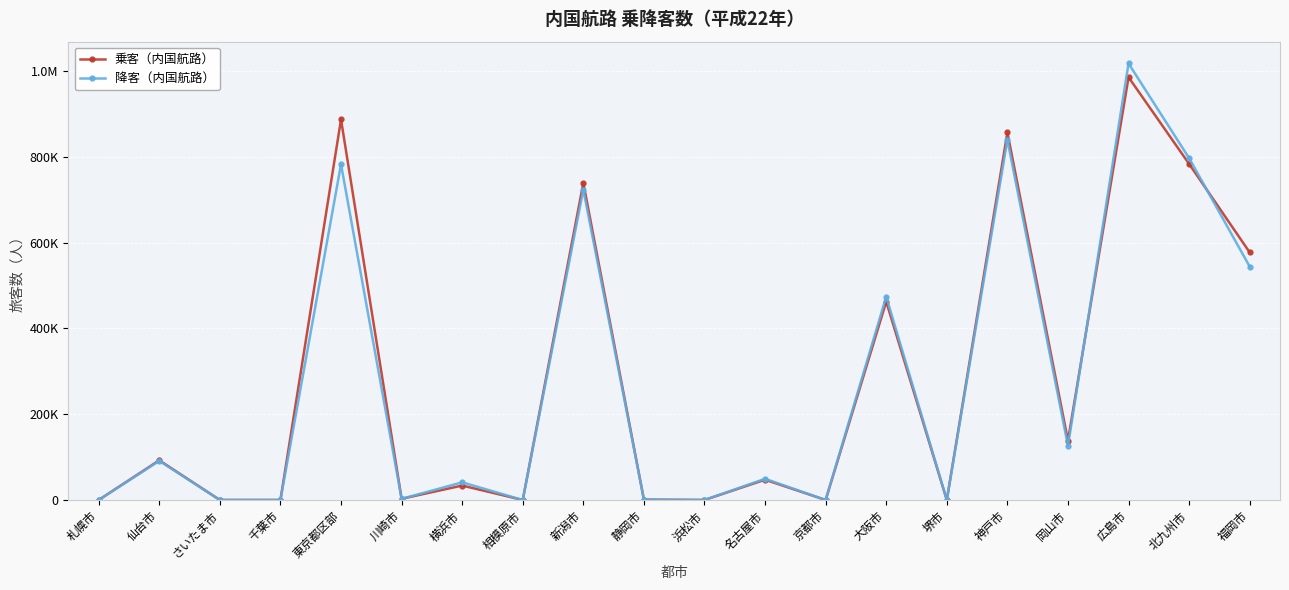

Reading left to right, list all the values displayed in this chart.

乗客（内国航路）: 0	92505	0	0	887191	2784	33640	0	739094	890	0	47254	0	462448	0	856857	138571	985649	783446	577151
降客（内国航路）: 0	91197	0	0	782707	2661	41093	0	723691	994	0	49374	0	473983	0	839756	126560	1017685	796869	544097